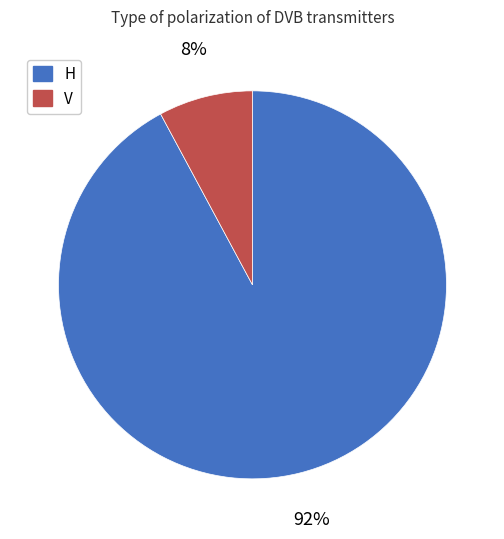

Rank the categories by value from lowest to highest.

V, H